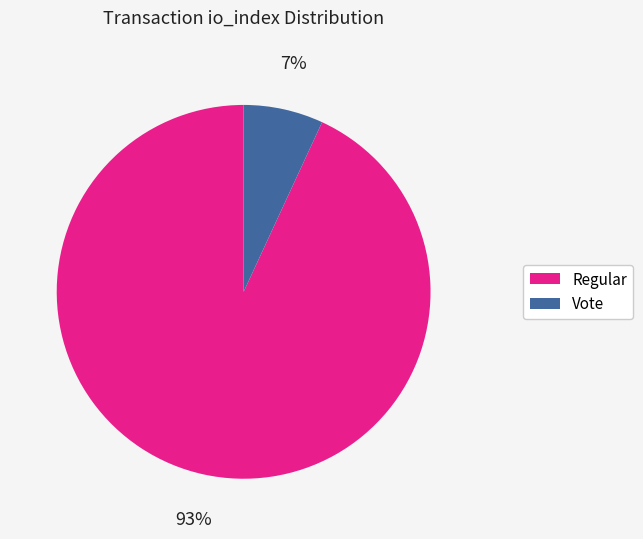

Is it true that Regular is 99% of the pie?

False